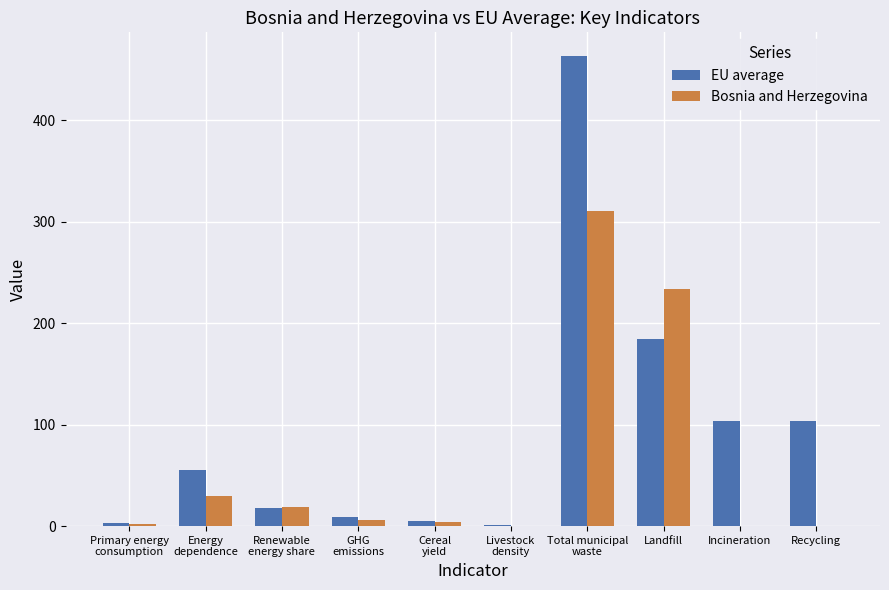

Which series has the largest total across all categories?

EU average